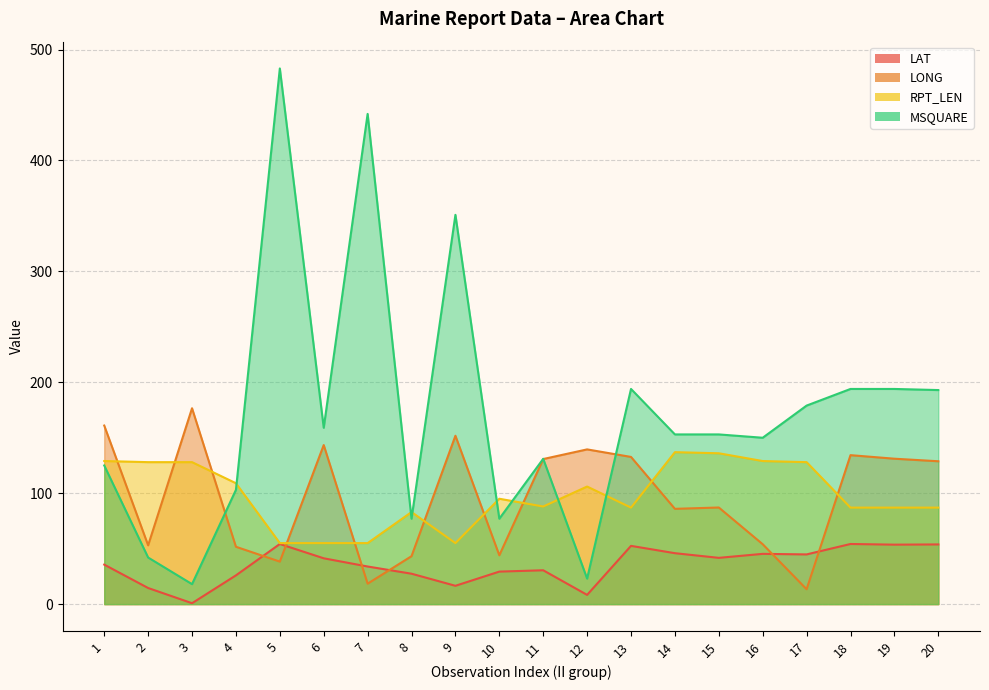

True or false: MSQUARE has more than 0 interior local peaks.

True